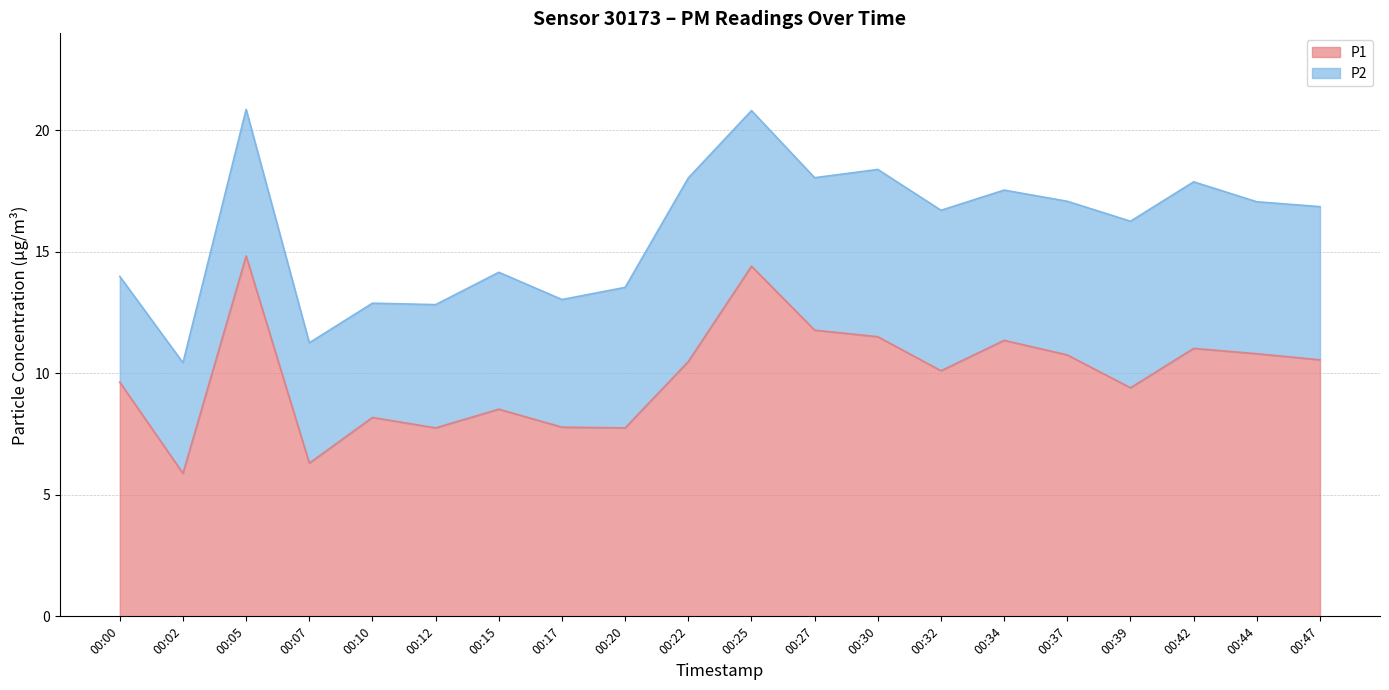

True or false: the data shows 10.1 at 00:32.

True